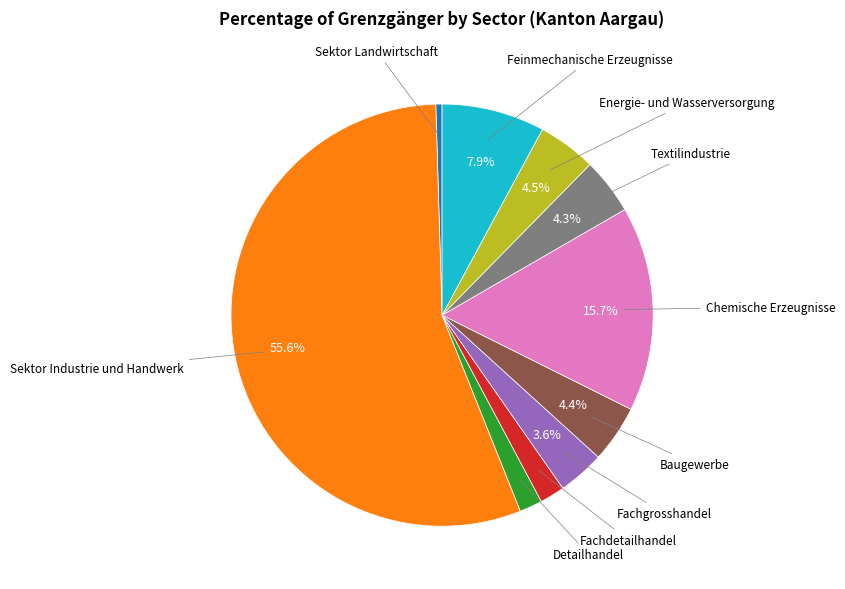

Is there any slice that represents more than half of the pie?

Yes